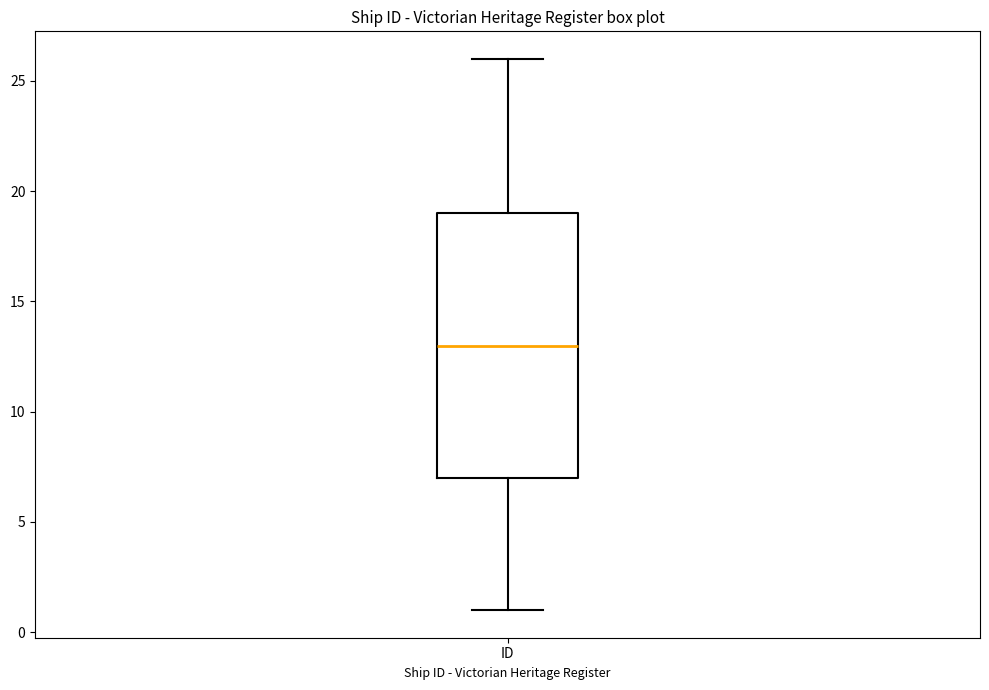

Where does the lower whisker of the box for ID end on the y-axis? The values are not printed on the chart, so give them approximately, as read against the axis.

1